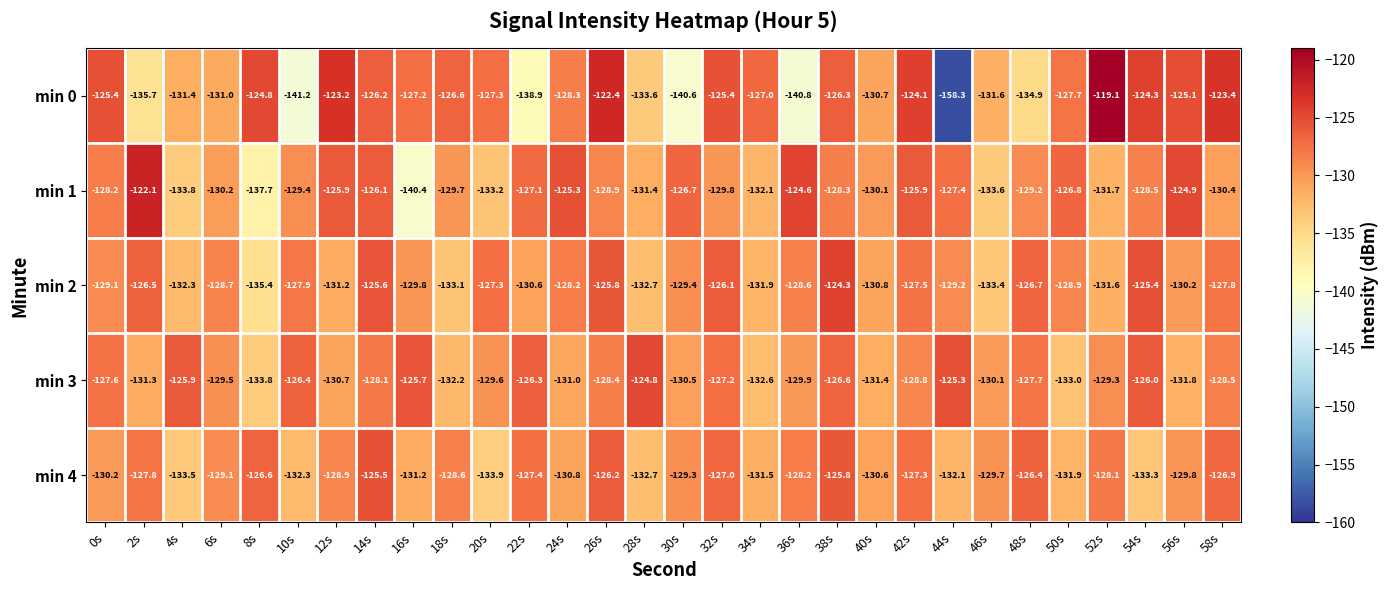

Between 18s and 34s, which series saw the biggest shift?

min 4